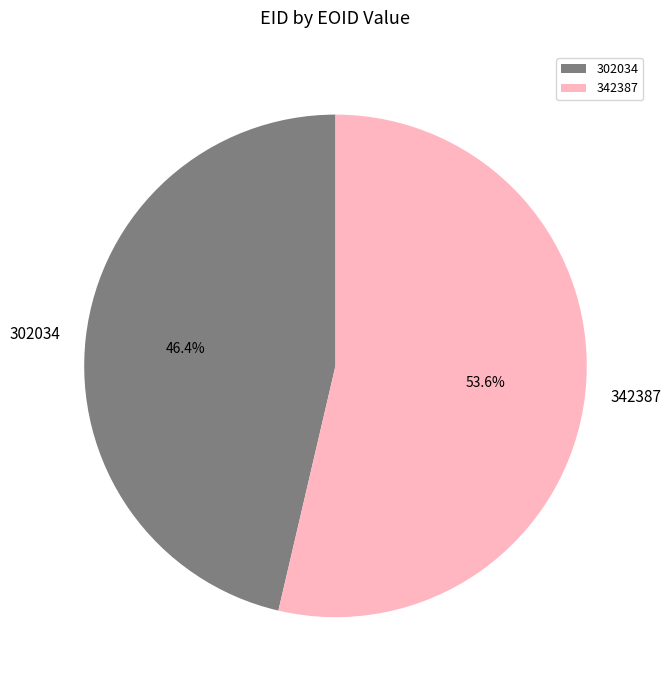

Rank the categories by value from lowest to highest.

302034, 342387